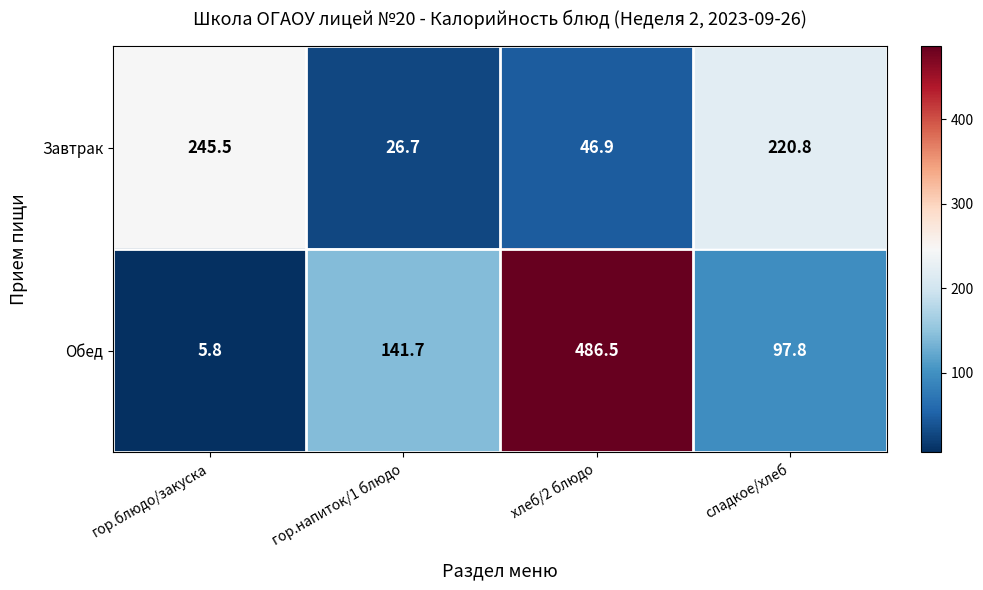

Reading right to left, list all the values displayed in this chart.

Завтрак: 220.8	46.9	26.7	245.5
Обед: 97.8	486.5	141.7	5.8